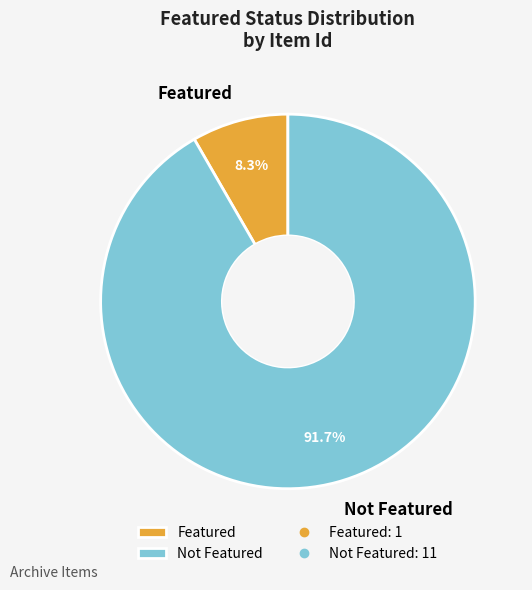

Rank the categories by value from lowest to highest.

Featured, Not Featured